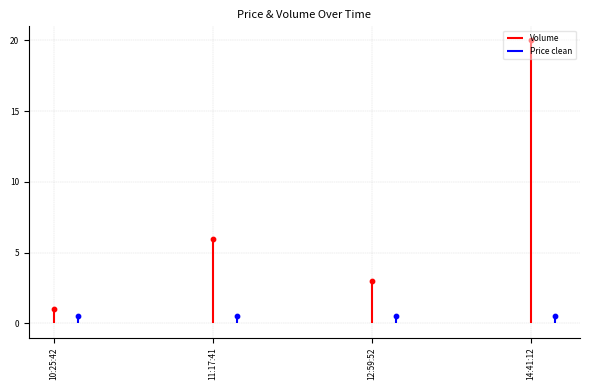

What is the change in value from 12:59:52 to 14:41:12?

+17